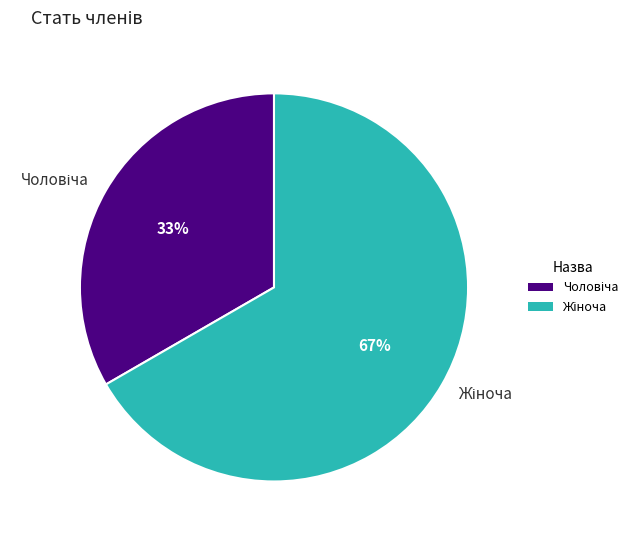

Is there a majority slice in this chart?

Yes